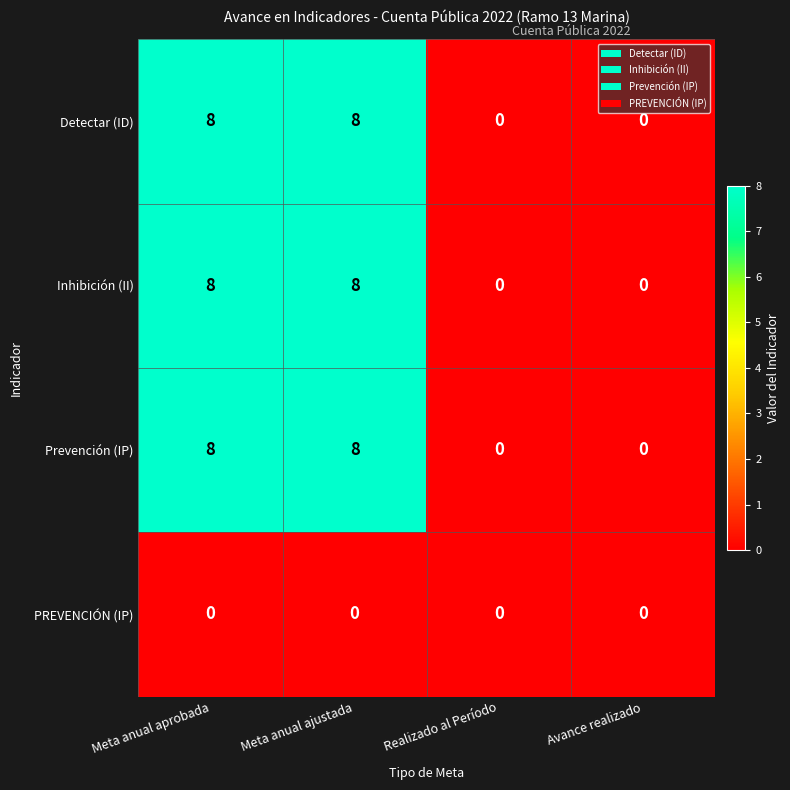

Reading right to left, transcribe all the data shown in this chart.

Detectar (ID): 0	0	8	8
Inhibición (II): 0	0	8	8
Prevención (IP): 0	0	8	8
PREVENCIÓN (IP): 0	0	0	0